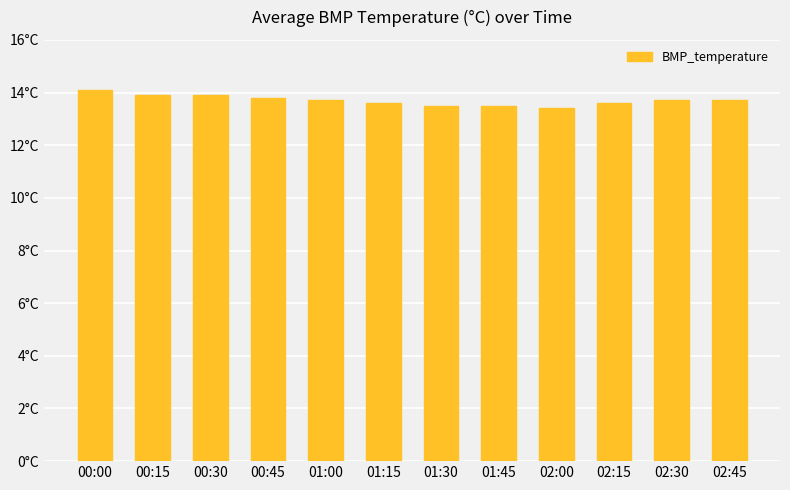

Does the chart contain any negative values?

No